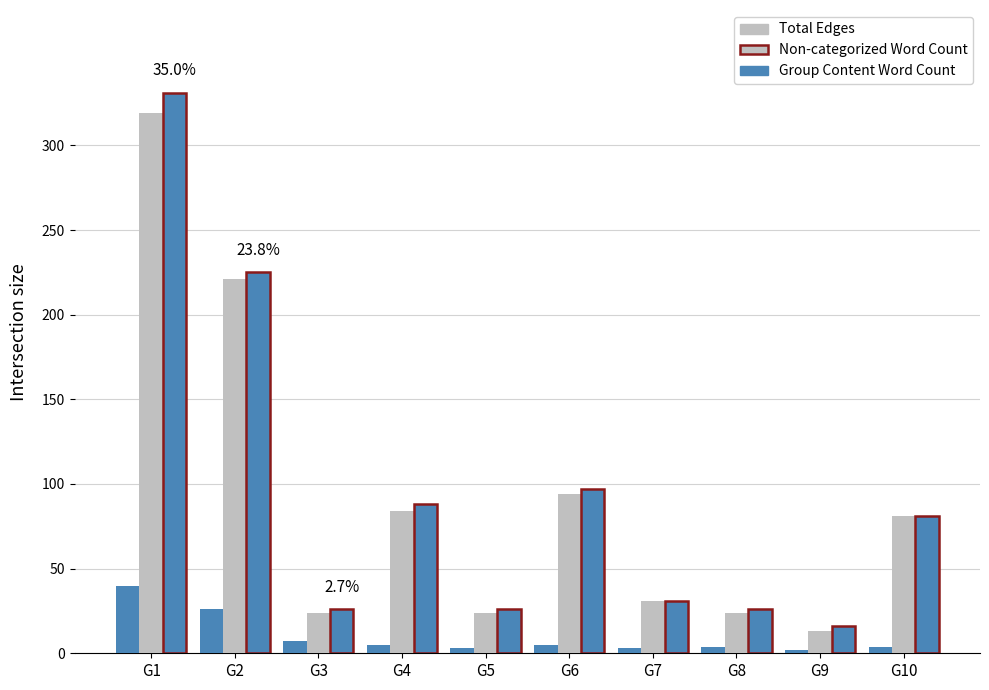

At how many categories does at least one series exceed 322?

1